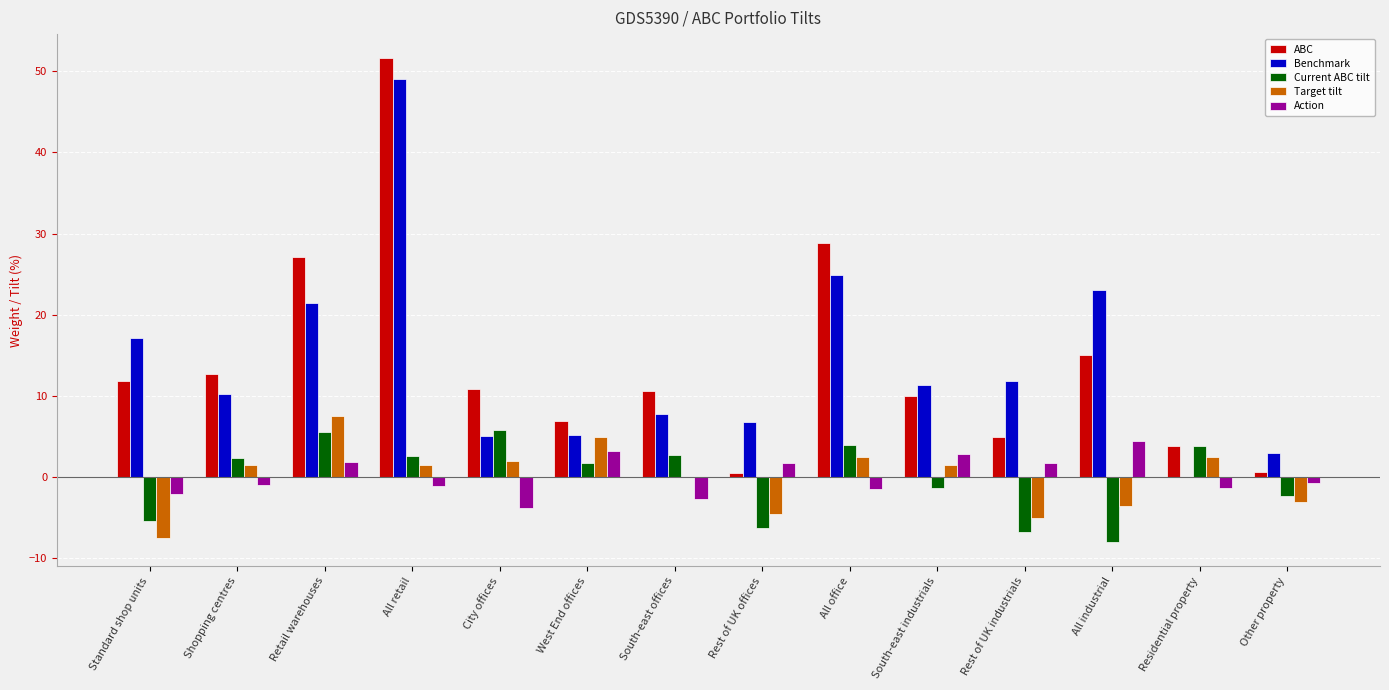

Read the Target tilt value at West End offices.

5.0